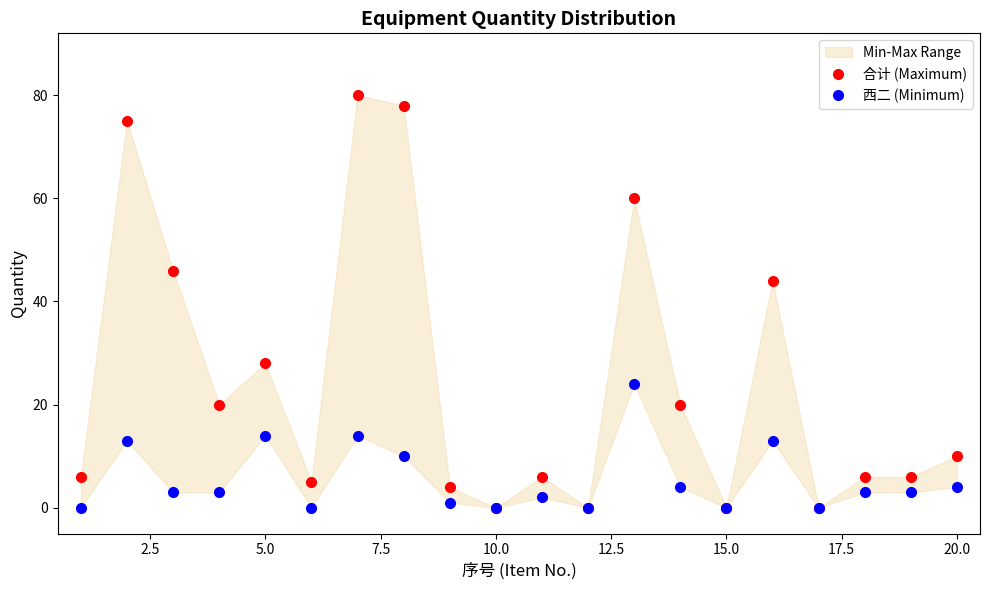

At how many categories does at least one series exceed 38?

6